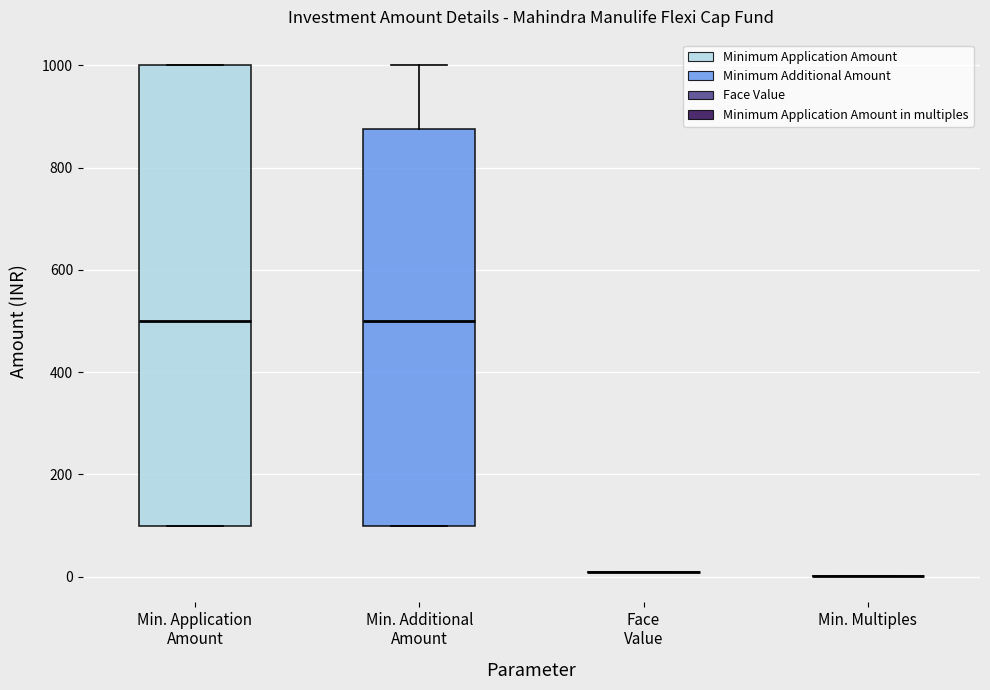

Reading left to right, transcribe this box plot: for each box, give where its median line is, the range the box spans, and where its two whiskers end, as read against the y-axis. The values are not printed on the chart, so give them approximately, as read against the axis.

Min. Application Amount: median 500, box 100 to 1000, whiskers 100 to 1000
Min. Additional Amount: median 500, box 100 to 880, whiskers 100 to 1000
Face Value: box collapsed to a line at 20, whiskers 20 to 20
Min. Multiples: box collapsed to a line at 0, whiskers 0 to 0